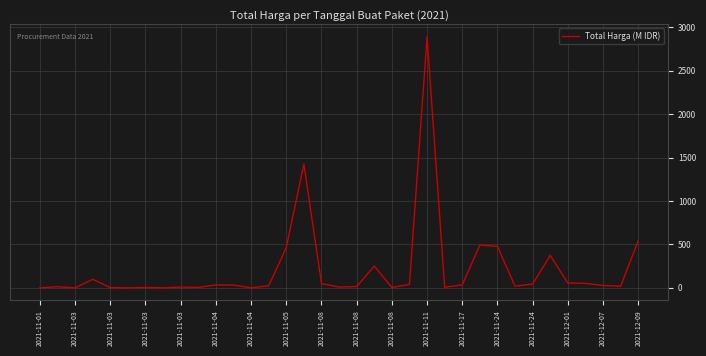

What is the difference between the maximum and minimum values?

2892.0